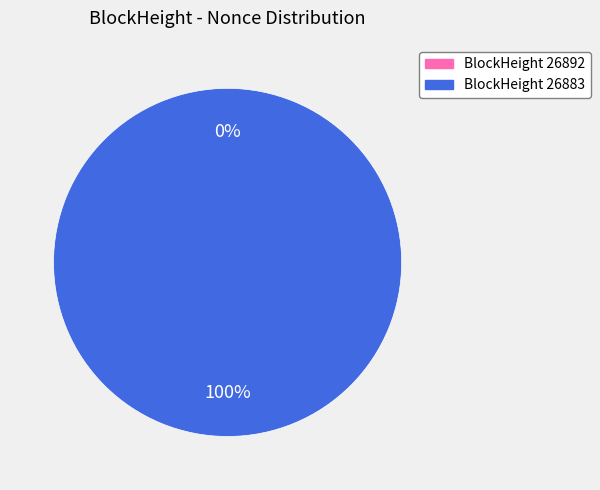

To the nearest percent, what percentage of the pie is 26883?

100%